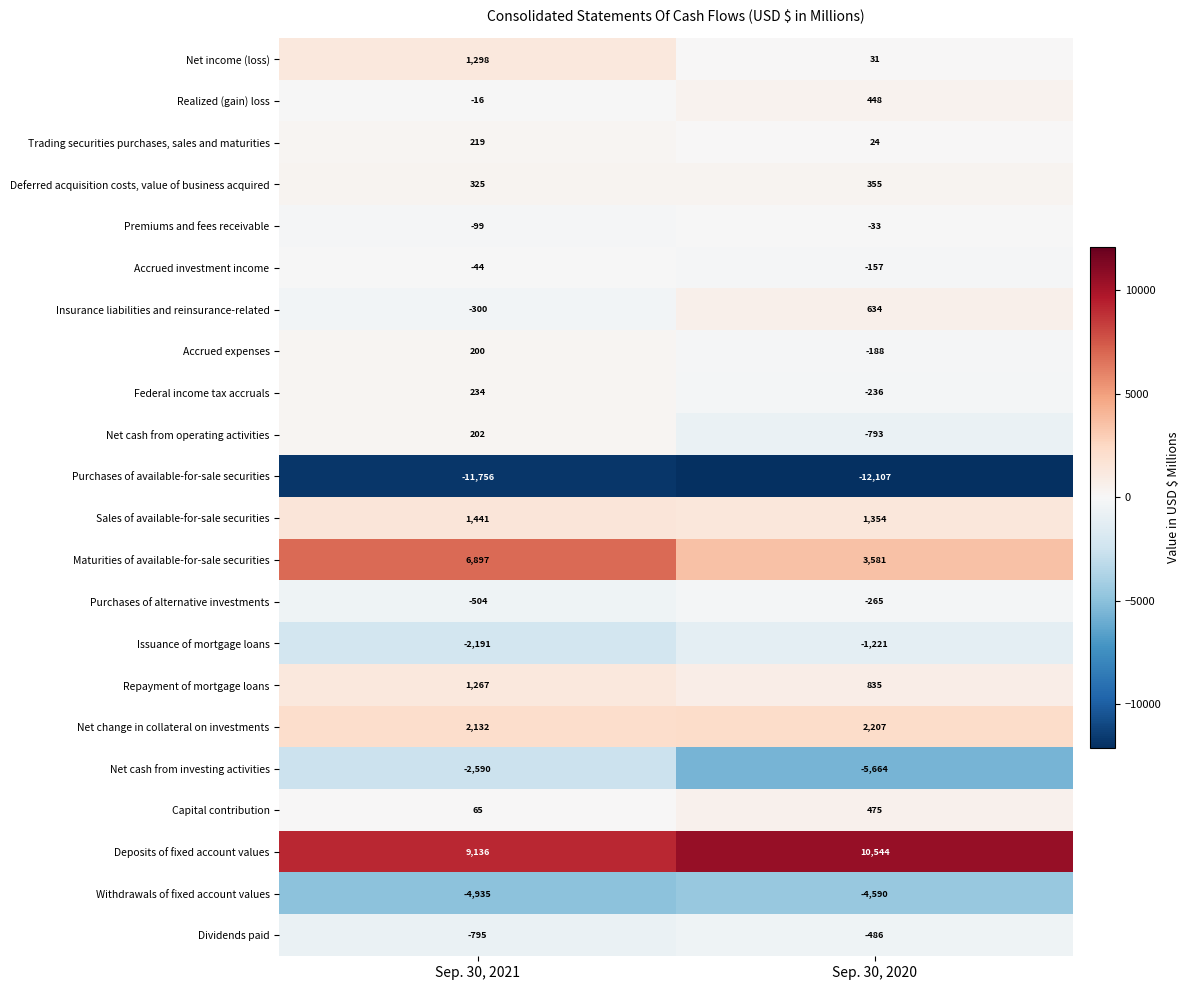

Rank the series at Sep. 30, 2021 from lowest to highest value.

Purchases of available-for-sale securities, Withdrawals of fixed account values, Net cash from investing activities, Issuance of mortgage loans, Dividends paid, Purchases of alternative investments, Insurance liabilities and reinsurance-related, Premiums and fees receivable, Accrued investment income, Realized (gain) loss, Capital contribution, Accrued expenses, Net cash from operating activities, Trading securities purchases, sales and maturities, Federal income tax accruals, Deferred acquisition costs, value of business acquired, Repayment of mortgage loans, Net income (loss), Sales of available-for-sale securities, Net change in collateral on investments, Maturities of available-for-sale securities, Deposits of fixed account values